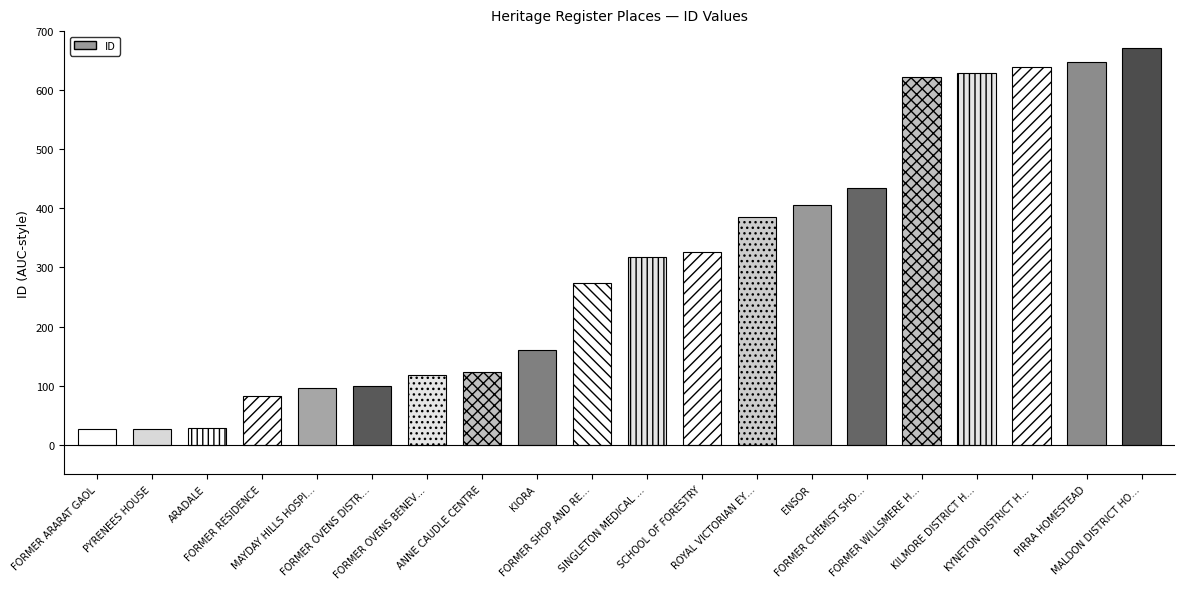

What is the change in value from FORMER OVENS DISTR… to ENSOR?

+306